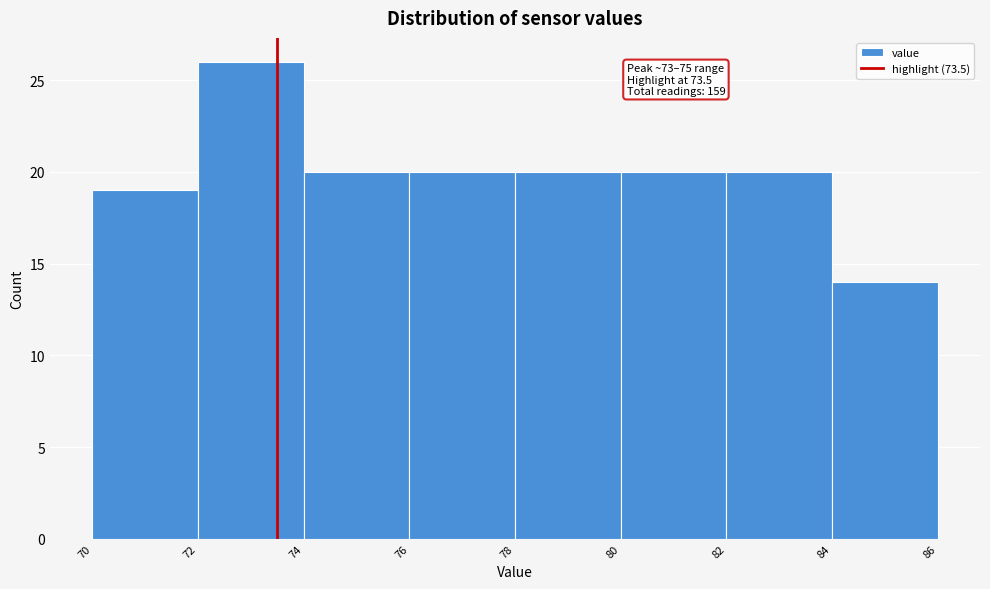

Which range on the x-axis has the tallest bar?

72 to 74